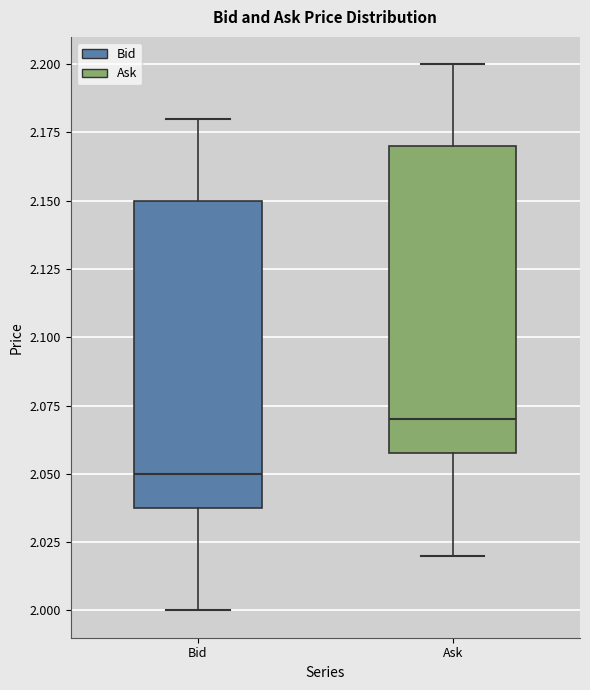

Where does the median line of the box for Bid sit on the y-axis? The values are not printed on the chart, so give them approximately, as read against the axis.

2.05